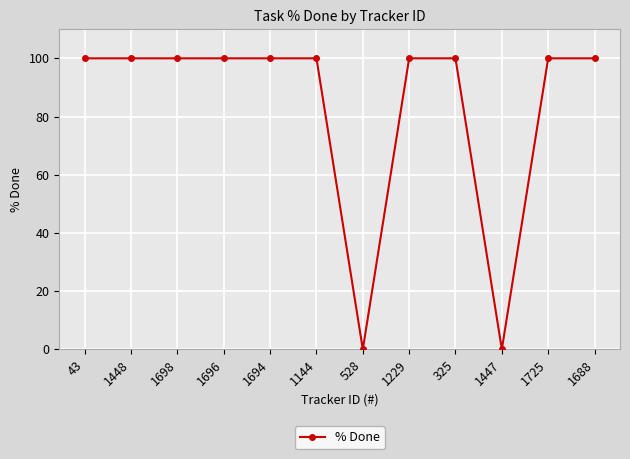

The value at 1698 is 51. True or false?

False